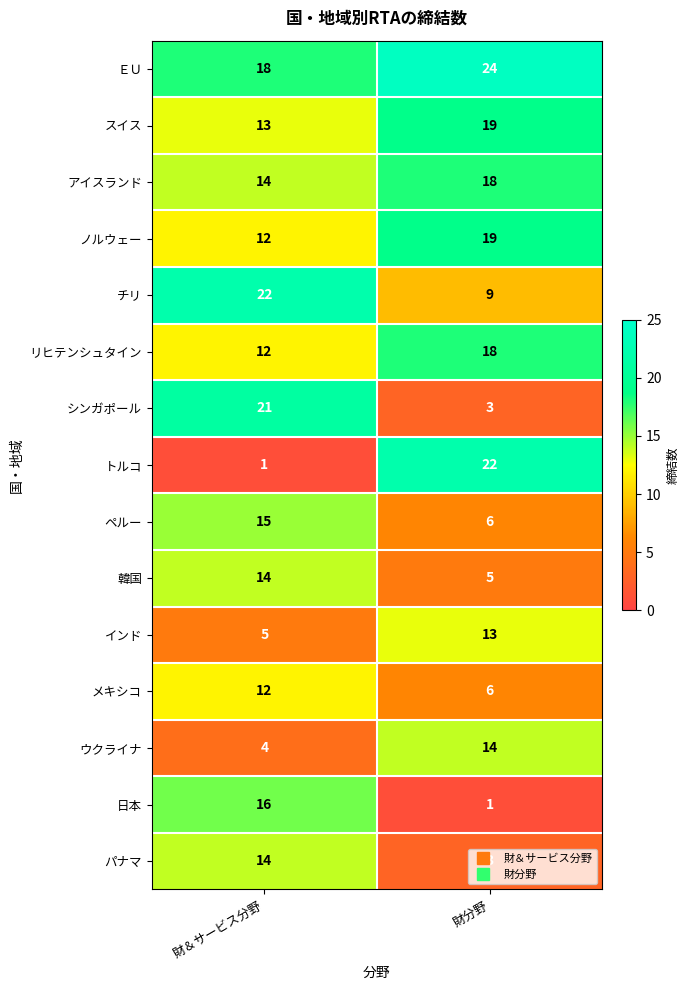

Read the ＥＵ value at 財分野.

24